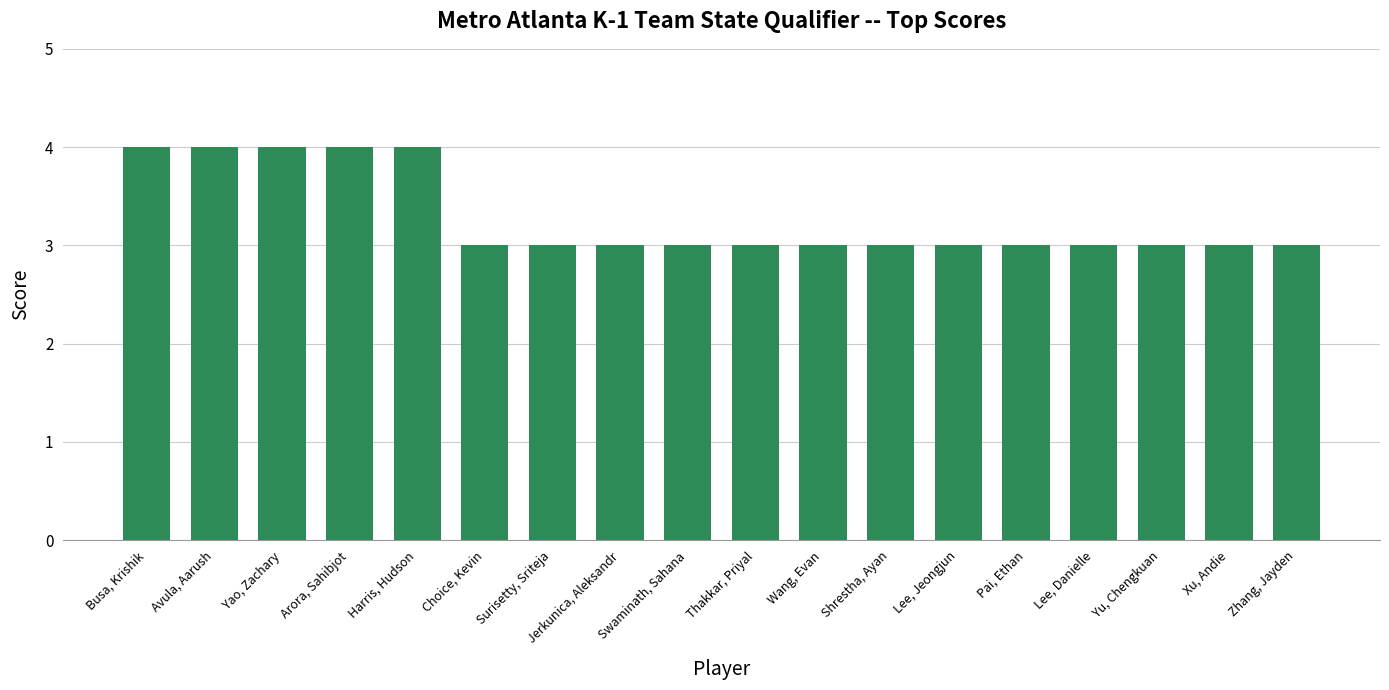

True or false: the data shows 5 at Thakkar, Priyal.

False